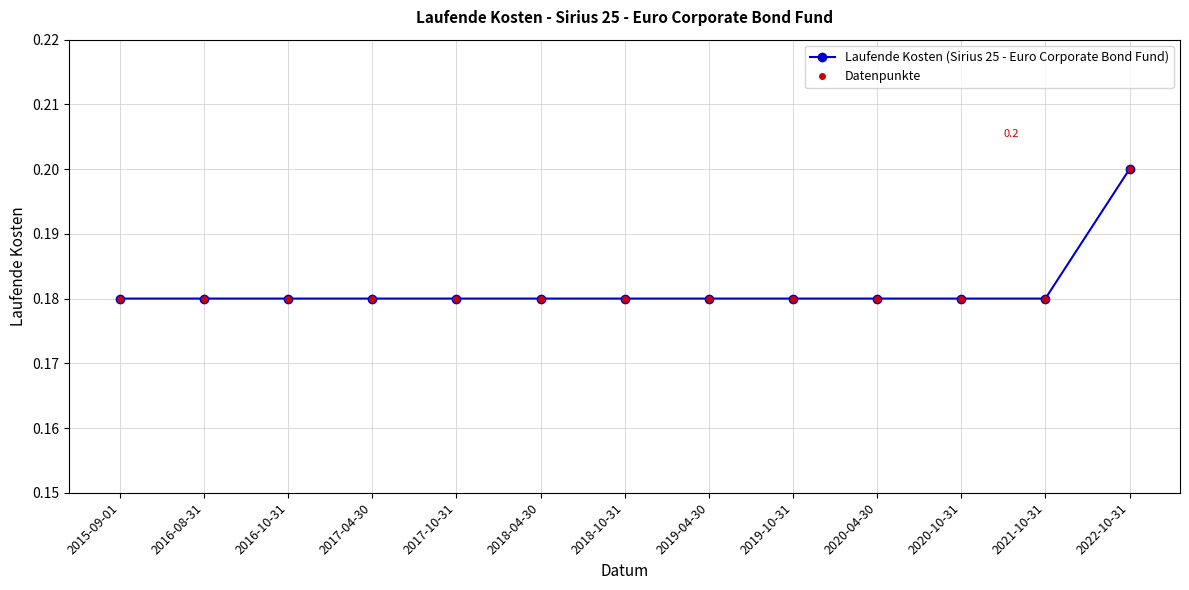

True or false: Laufende Kosten (Sirius 25 - Euro Corporate Bond Fund) and Datenpunkte cross at least once.

False